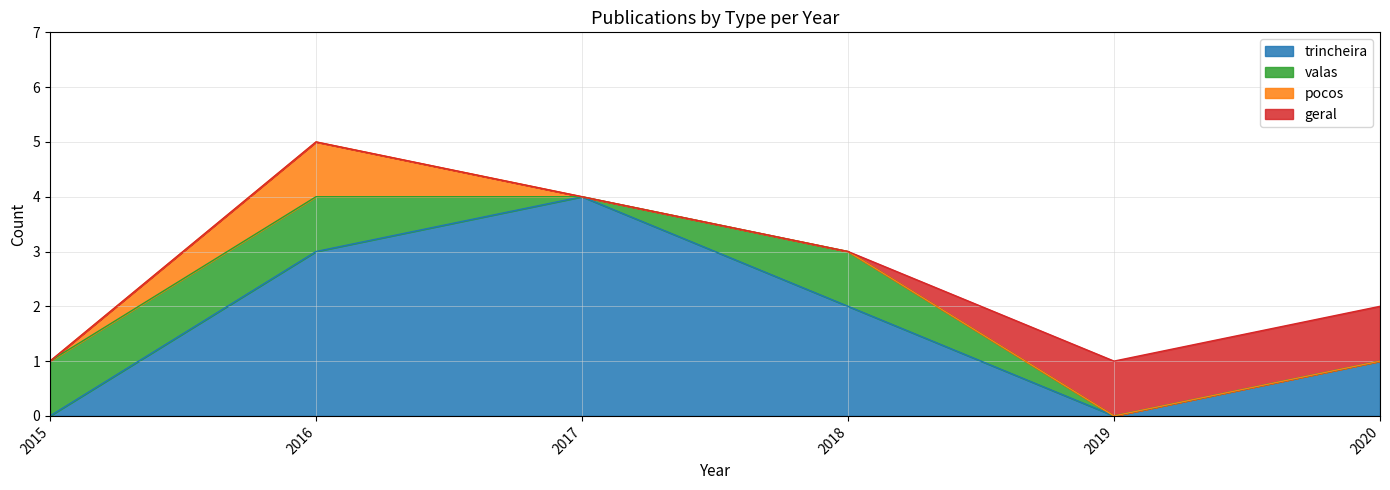

Reading left to right, what are all the values shown in this chart?

trincheira: 0	3	4	2	0	1
valas: 1	1	0	1	0	0
pocos: 0	1	0	0	0	0
geral: 0	0	0	0	1	1